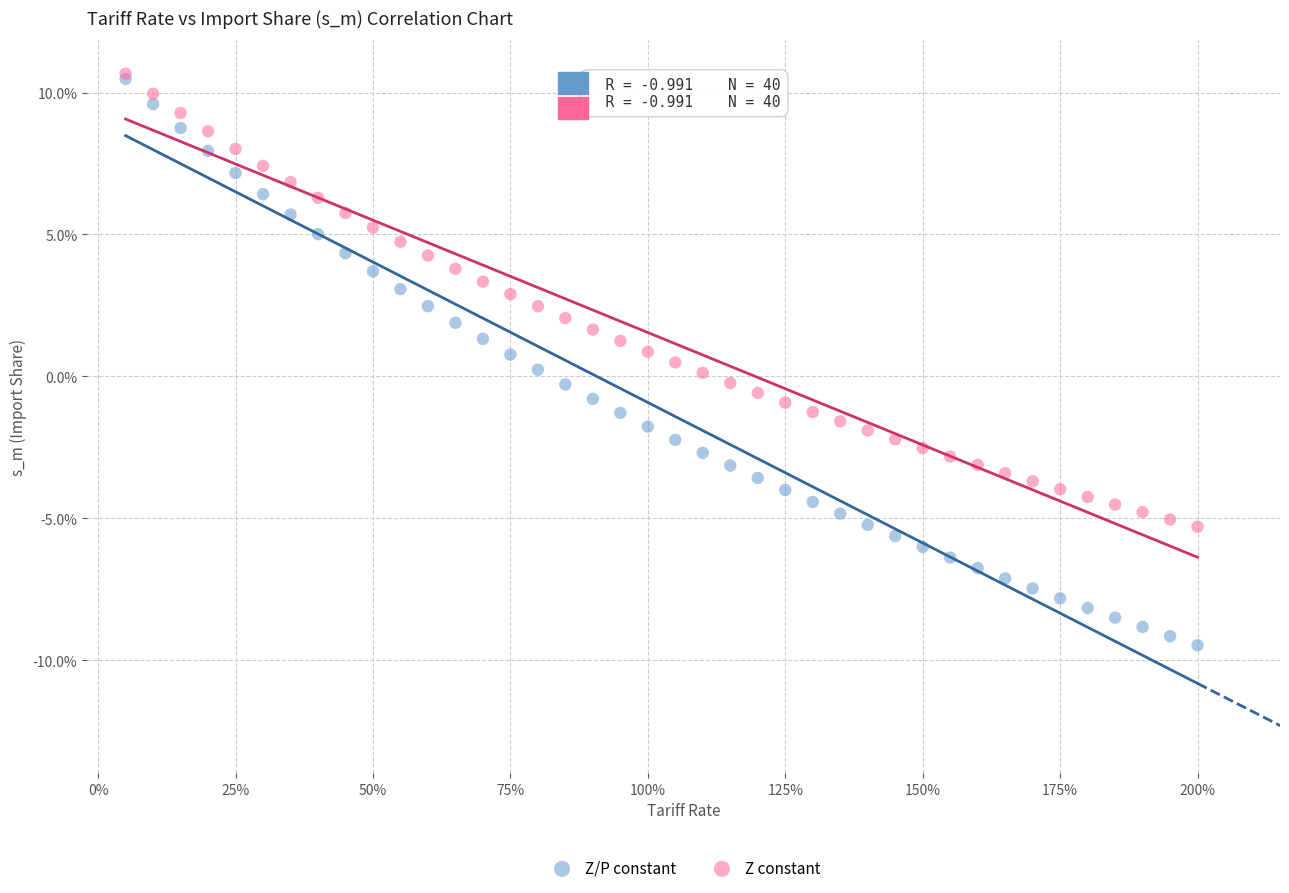

Which series has the largest Y range (max minus min)?

Z/P constant